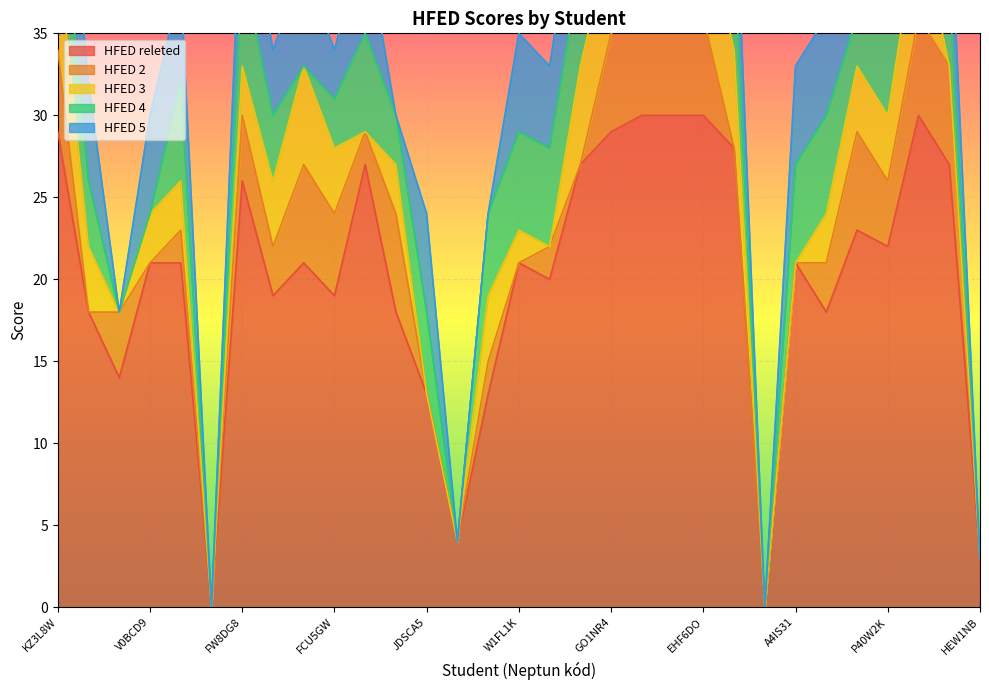

After their last crossing, which series has the higher values: HFED 5 or HFED 2?

HFED 5